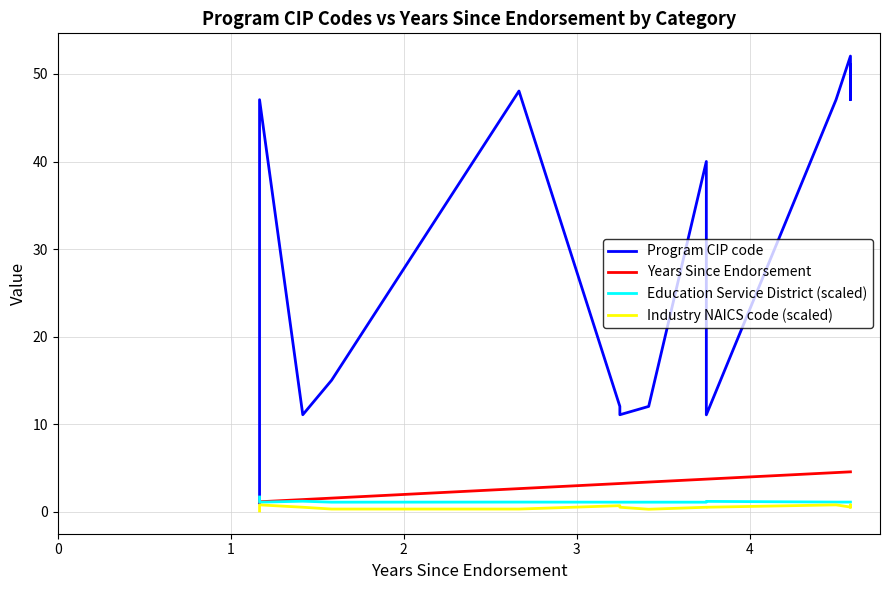

After their last crossing, which series has the higher values: Education Service District (scaled) or Program CIP code?

Program CIP code